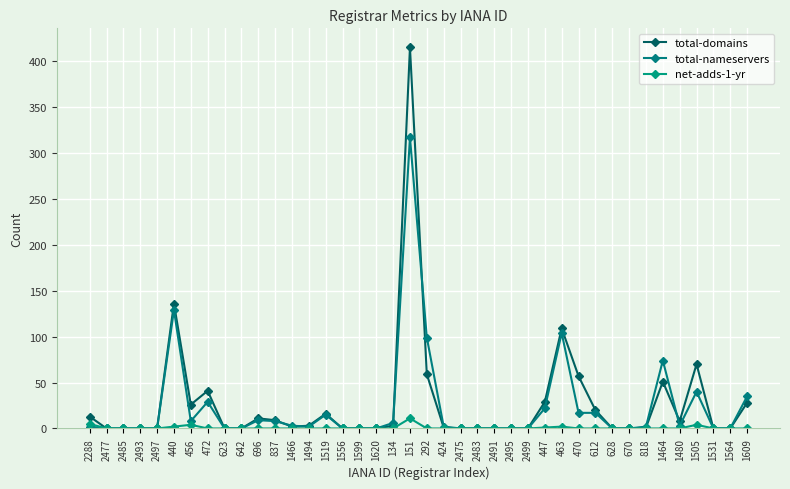

Does the chart display data point markers on the line(s)?

Yes